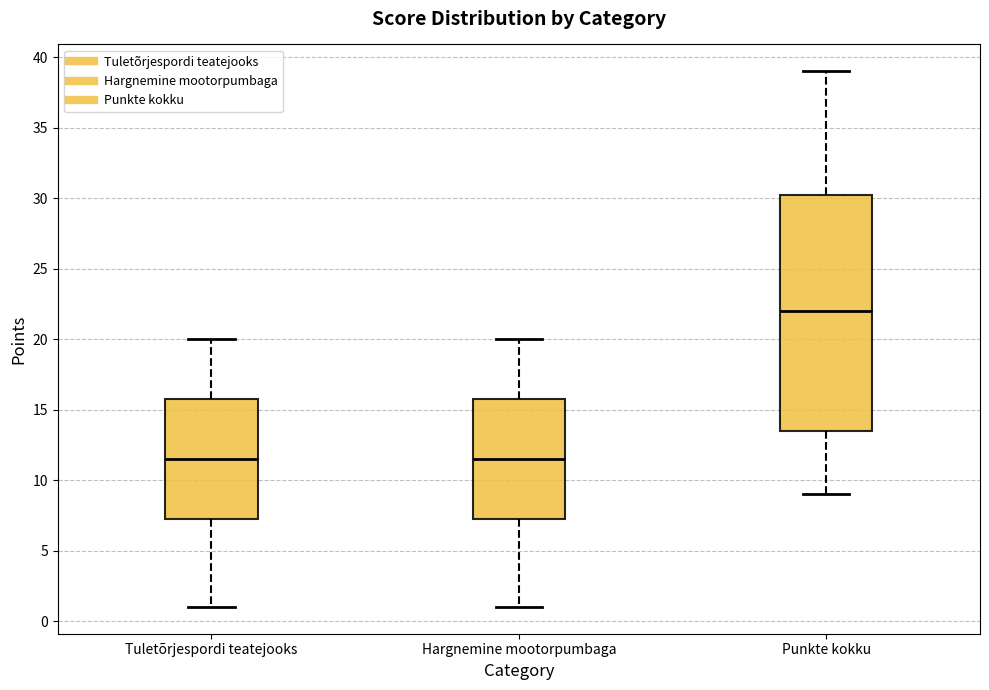

Reading left to right, transcribe this box plot: for each box, give where its median line is, the range the box spans, and where its two whiskers end, as read against the y-axis. The values are not printed on the chart, so give them approximately, as read against the axis.

Tuletõrjespordi teatejooks: median 11.5, box 7.5 to 16.0, whiskers 1.0 to 20.0
Hargnemine mootorpumbaga: median 11.5, box 7.5 to 16.0, whiskers 1.0 to 20.0
Punkte kokku: median 22.0, box 13.5 to 30.5, whiskers 9.0 to 39.0